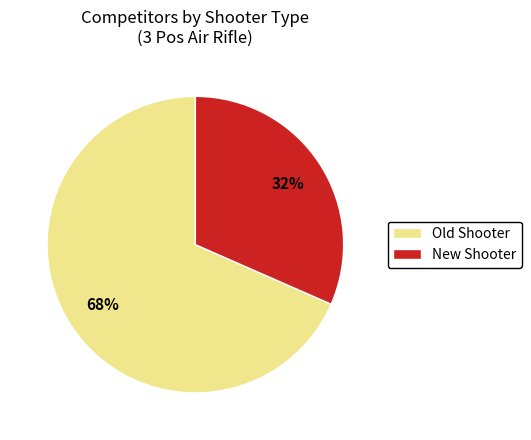

What percentage is the New Shooter slice, to the nearest percent?

32%